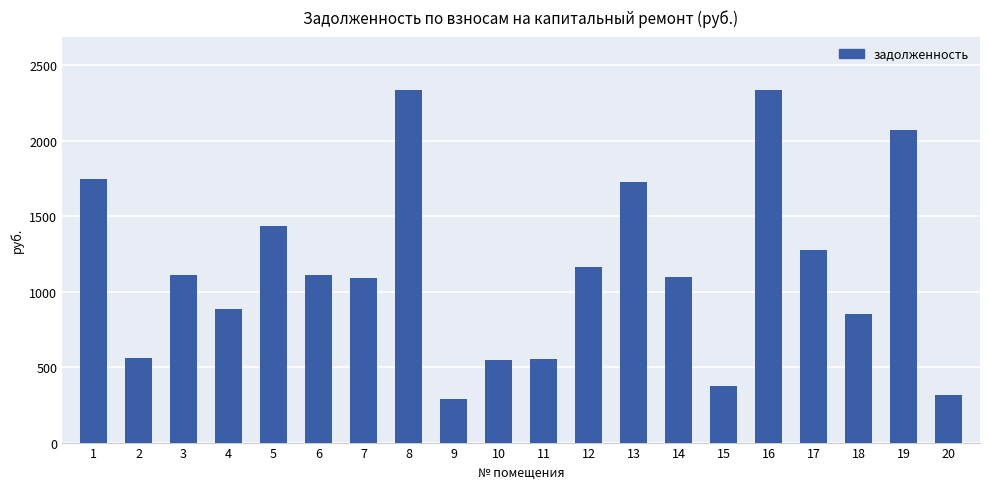

What is the minimum value shown in the chart?

289.4